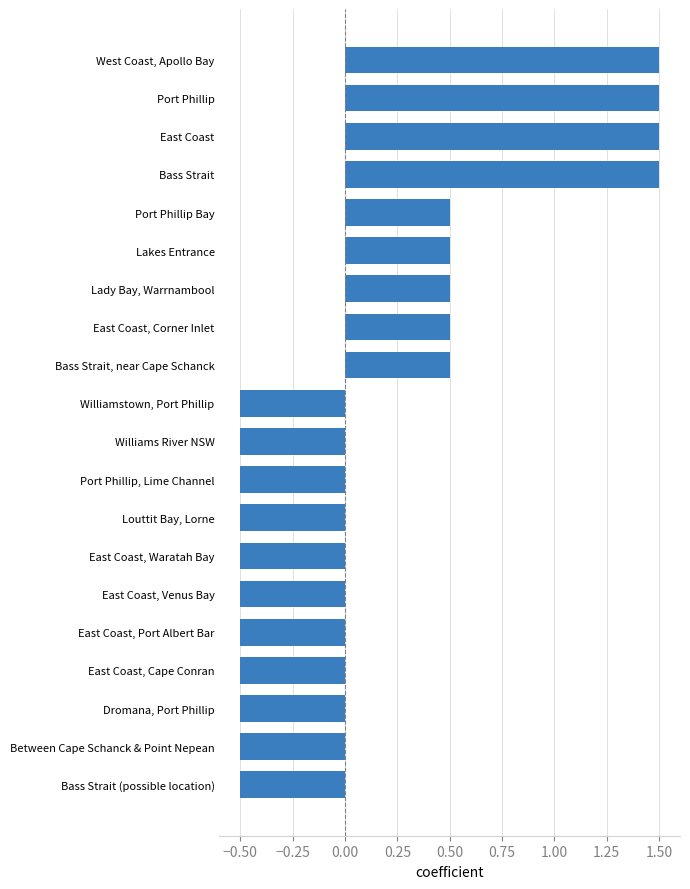

What is the value of the 19th bar from the top?

-0.5